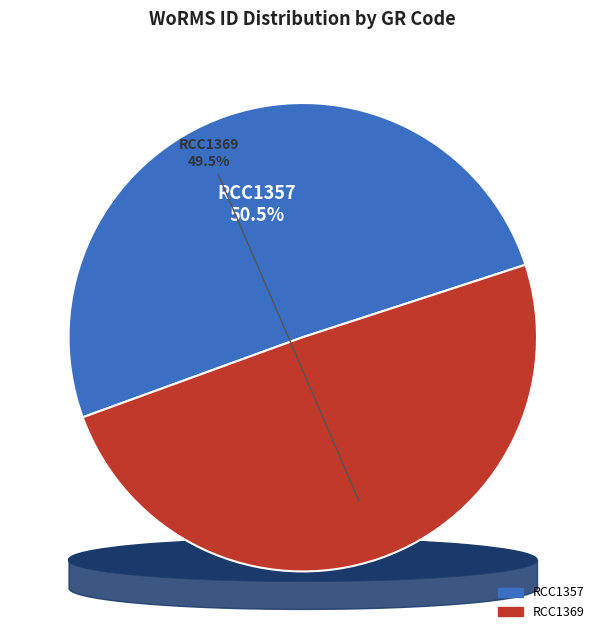

Which category has the smallest portion of the pie?

RCC1369